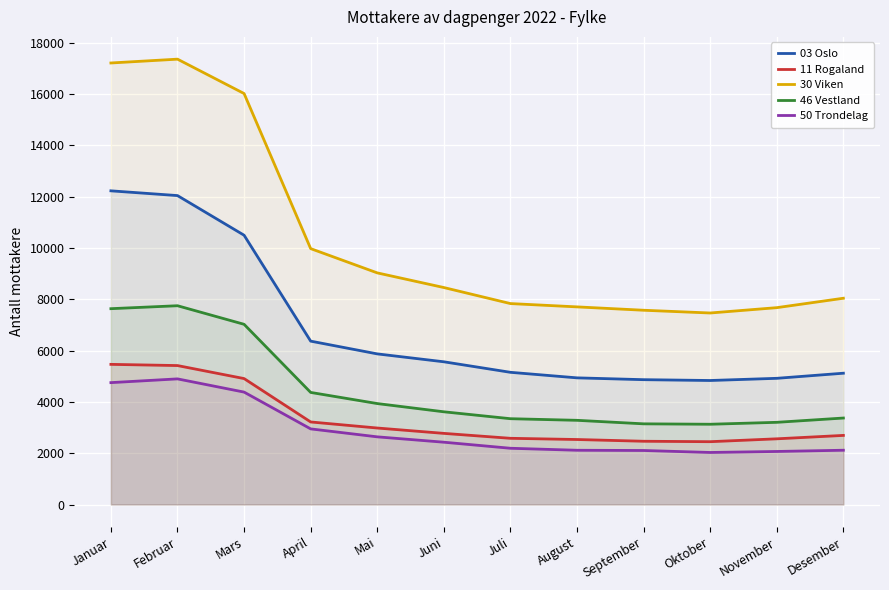

At which label does 30 Viken first exceed 8456?

Januar